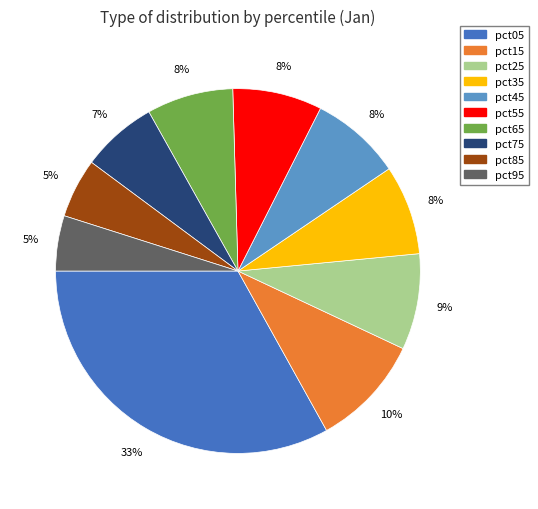

Is pct65 the majority of the pie?

No